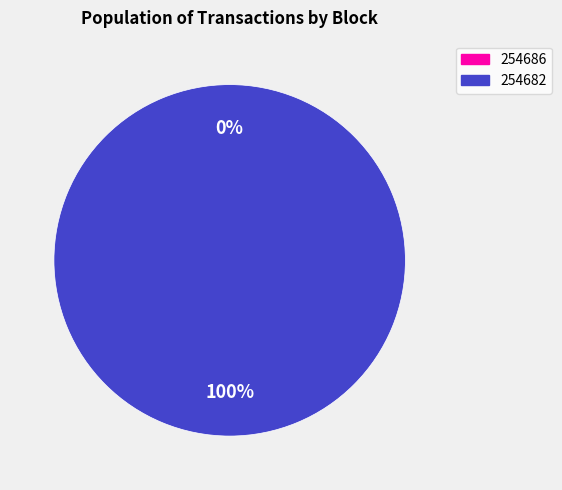

To the nearest percent, what is the difference between the largest and smallest slice percentages?

100%